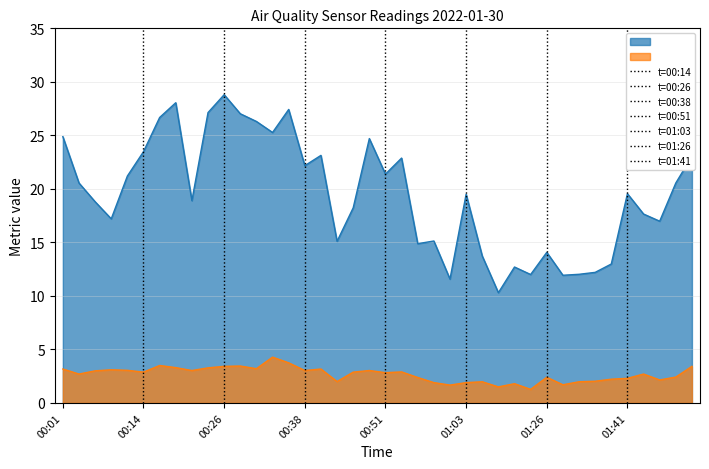

Is it true that SDS_P2 equals 1.8 at 01:10?

True